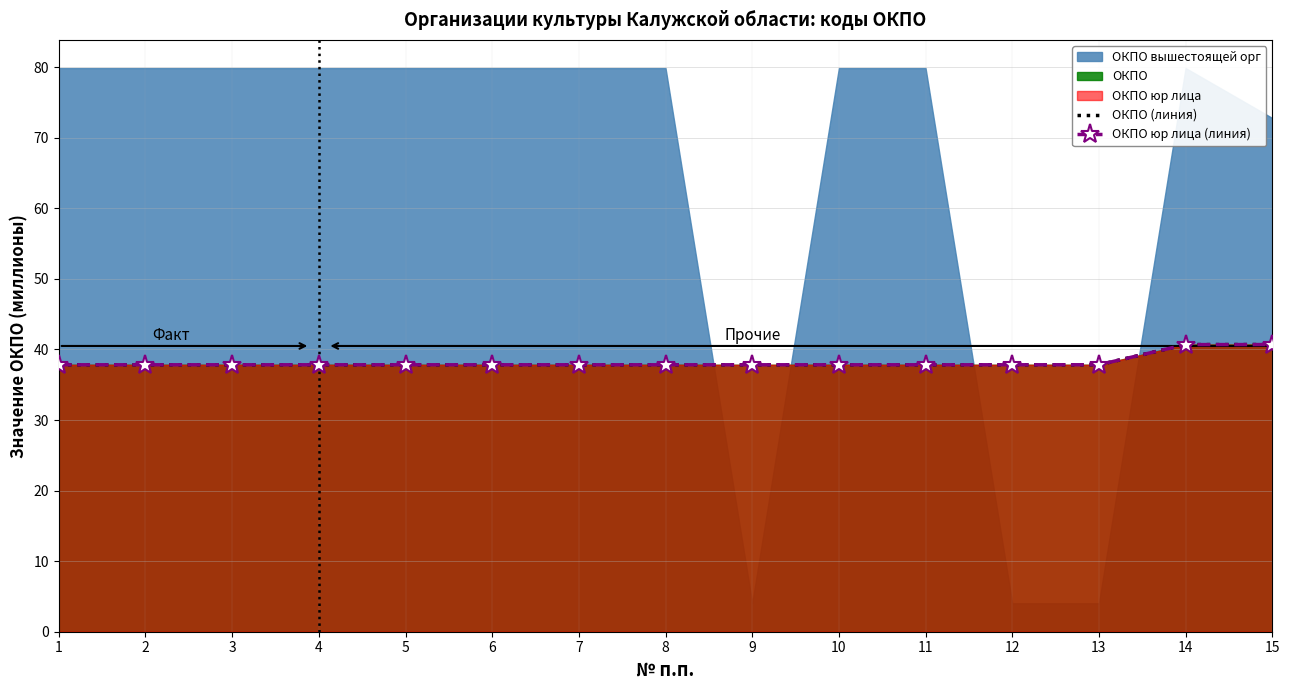

What is the value of the ОКПО юр лица (линия) point at the 12th from the left?

37.8